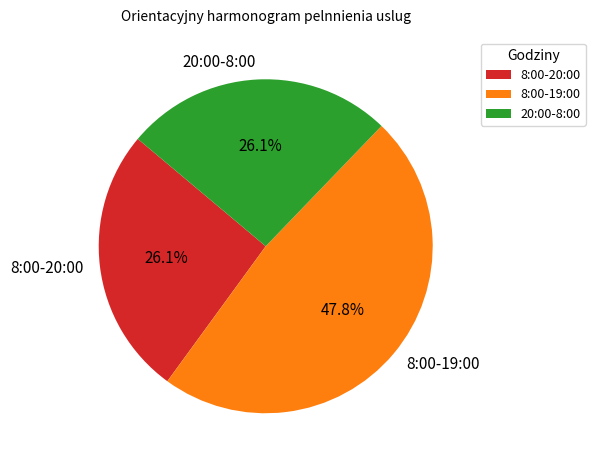

Is there a majority slice in this chart?

No